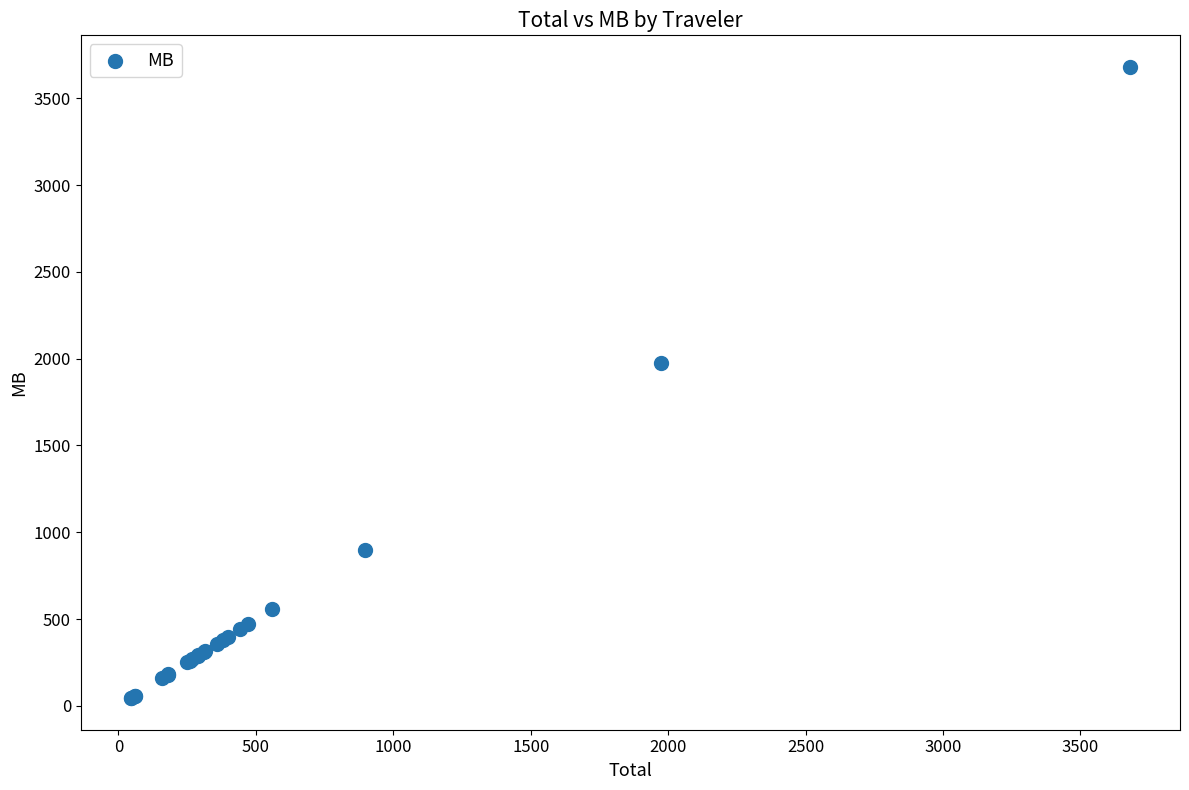

What Y value in the scatter plot is closest to 1862?

1975.2